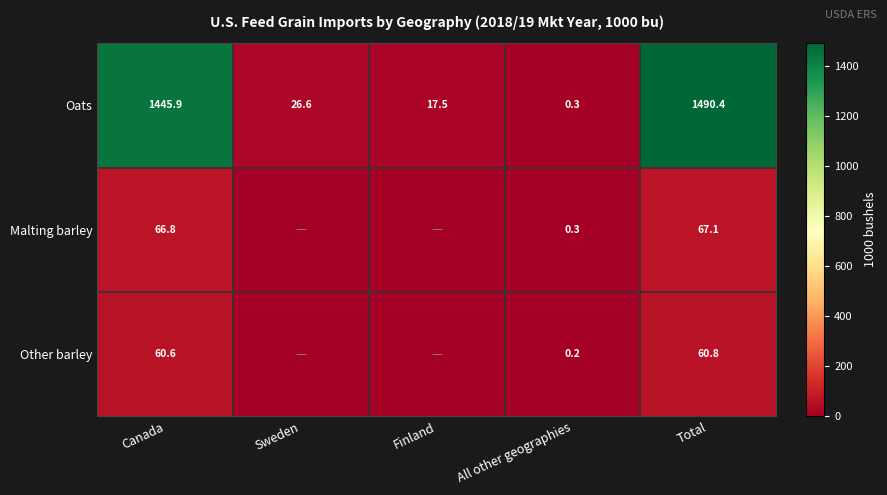

What is the total value across all series at Total?

1618.3